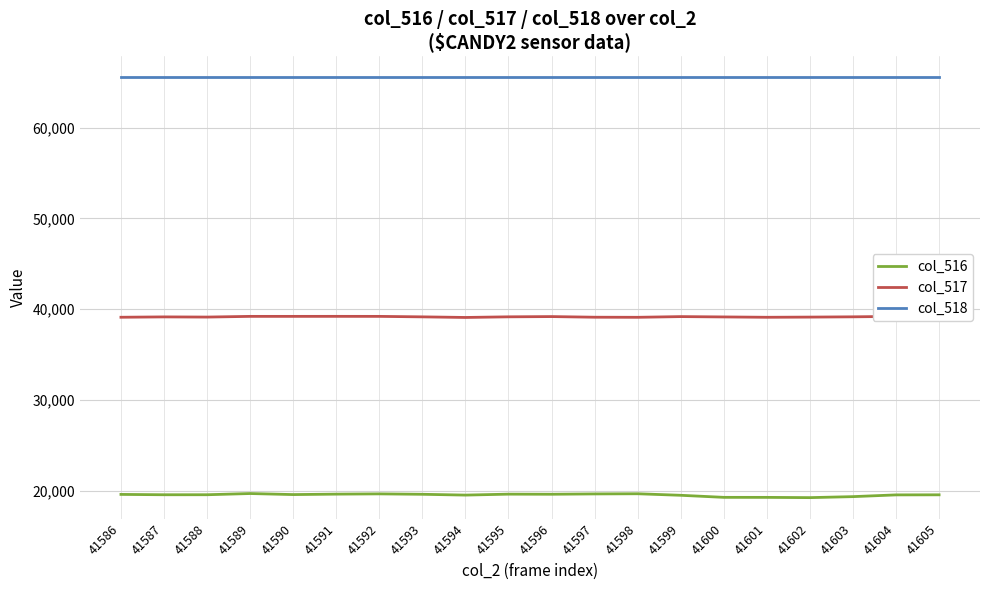

The col_516 series shows 19611 at 41593. True or false?

True